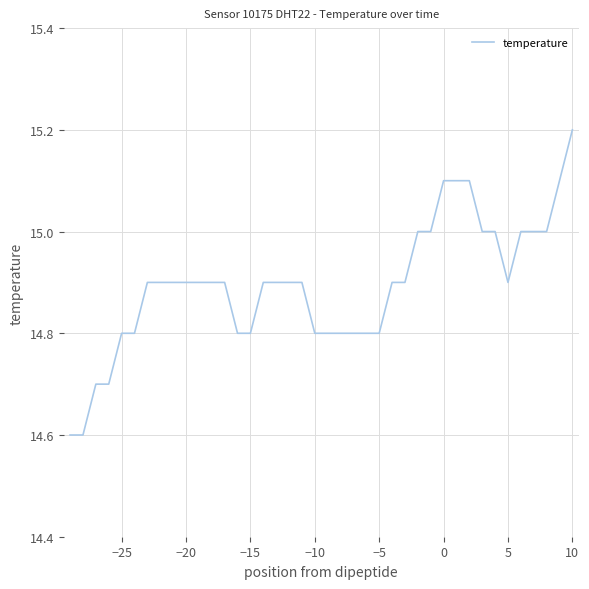

What is the smallest value displayed?

14.6